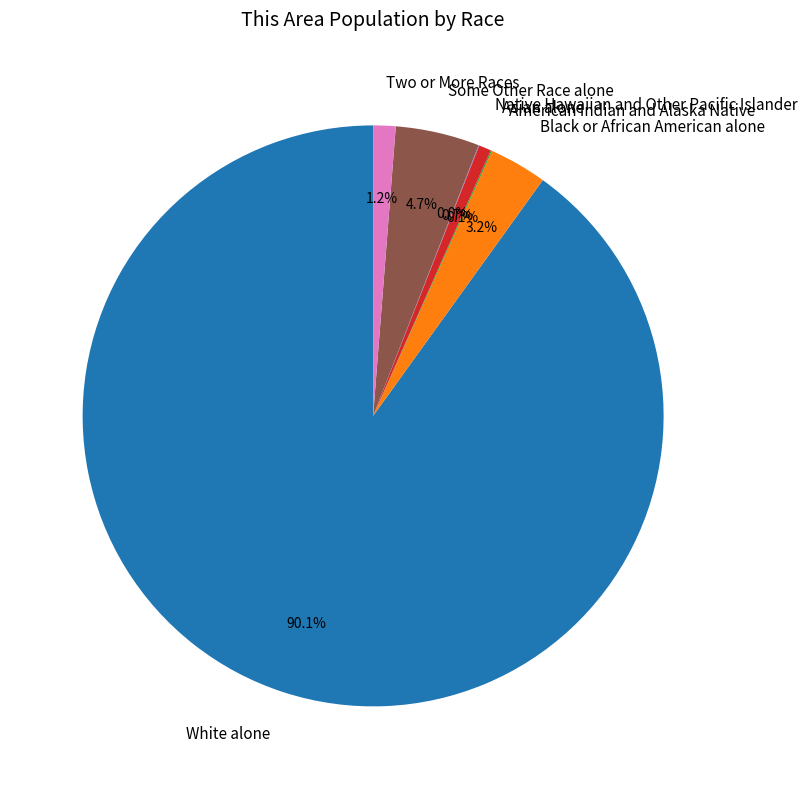

What is the largest slice in the pie chart?

White alone